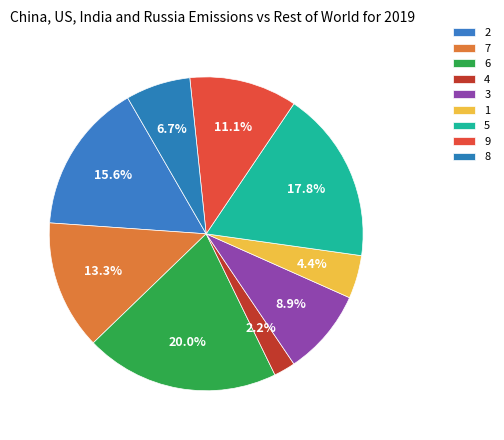

To the nearest percent, what is the average slice percentage?

11%